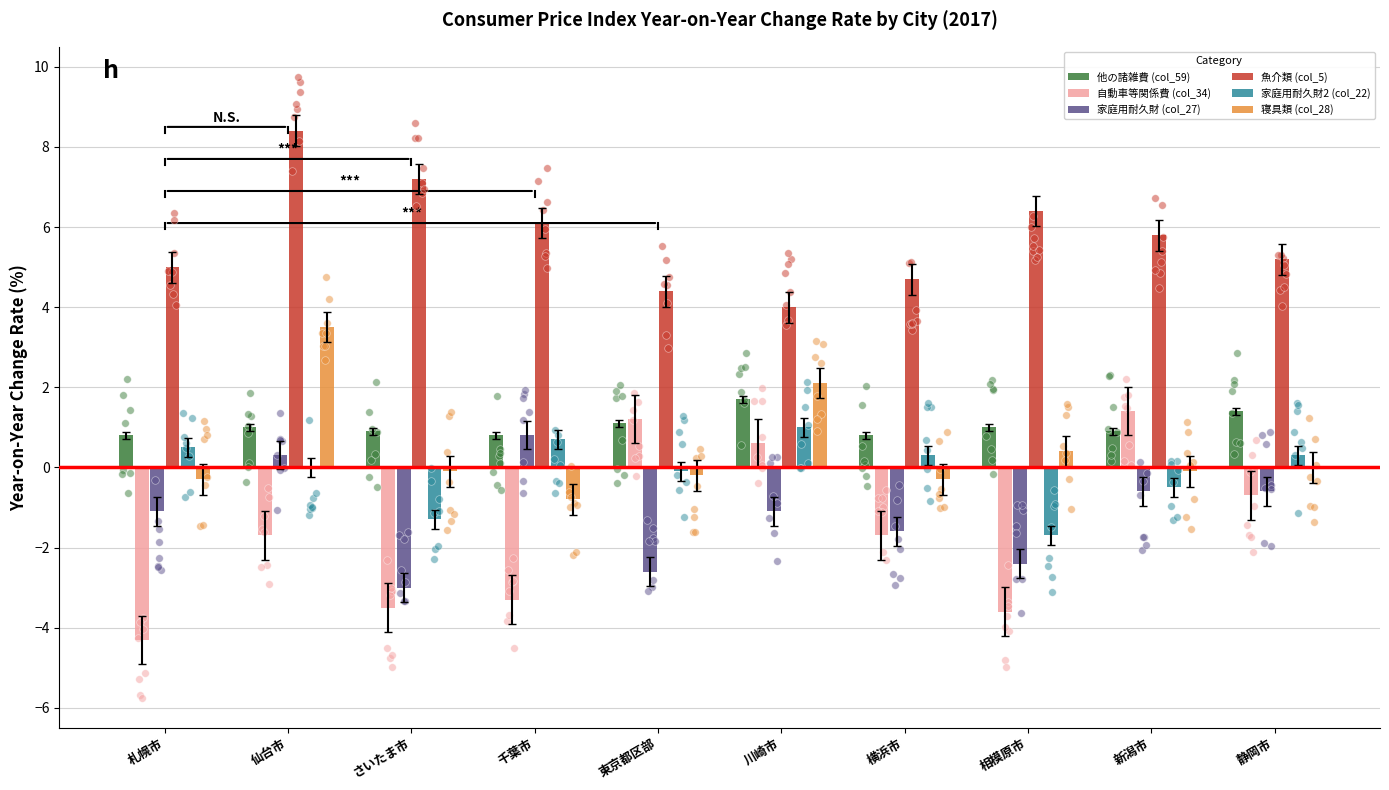

Which series has the largest total across all categories?

魚介類 (col_5)